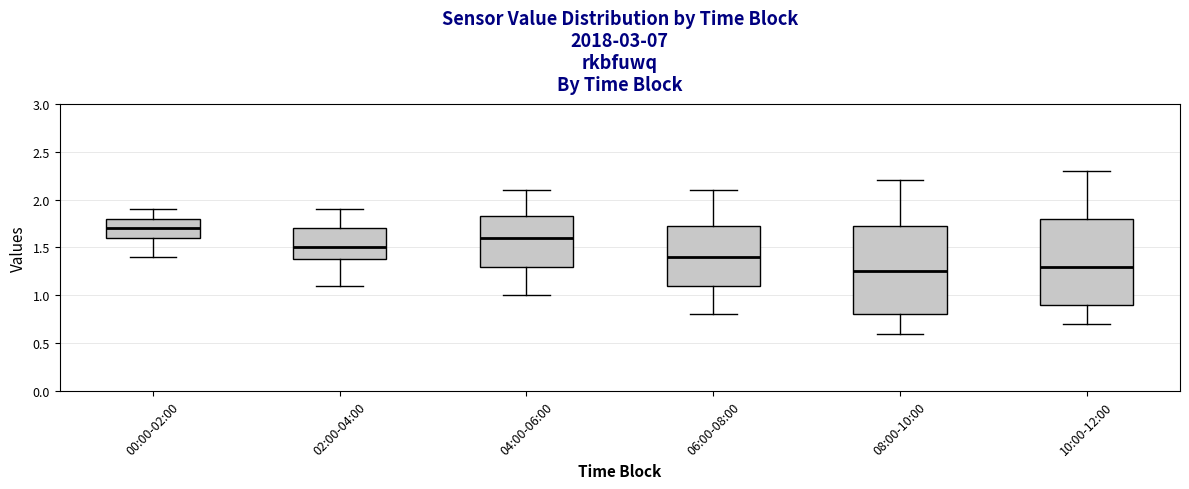

Reading left to right, transcribe this box plot: for each box, give where its median line is, the range the box spans, and where its two whiskers end, as read against the y-axis. The values are not printed on the chart, so give them approximately, as read against the axis.

00:00-02:00: median 1.70, box 1.60 to 1.80, whiskers 1.40 to 1.90
02:00-04:00: median 1.50, box 1.40 to 1.70, whiskers 1.10 to 1.90
04:00-06:00: median 1.60, box 1.30 to 1.85, whiskers 1.00 to 2.10
06:00-08:00: median 1.40, box 1.10 to 1.75, whiskers 0.80 to 2.10
08:00-10:00: median 1.25, box 0.80 to 1.75, whiskers 0.60 to 2.20
10:00-12:00: median 1.30, box 0.90 to 1.80, whiskers 0.70 to 2.30